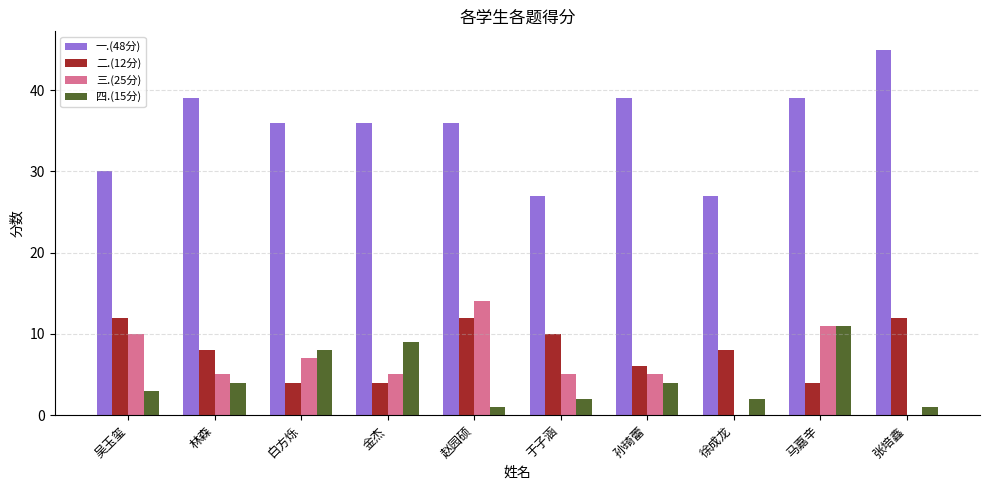

At which label does 四.(15分) reach its peak?

马嘉辛